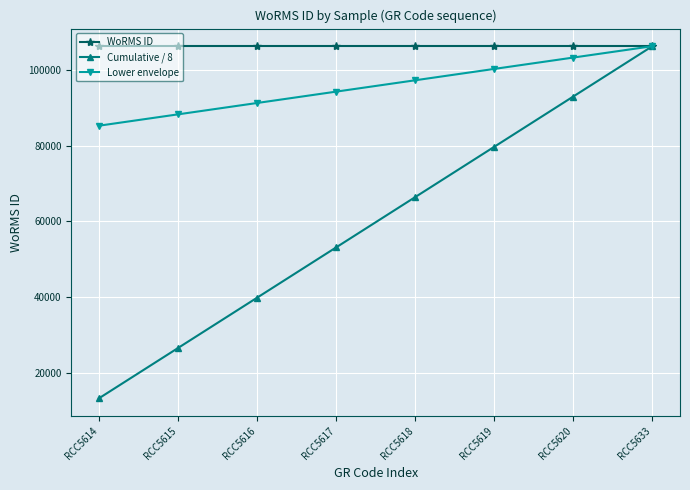

Is this an area chart (filled region under the line)?

No